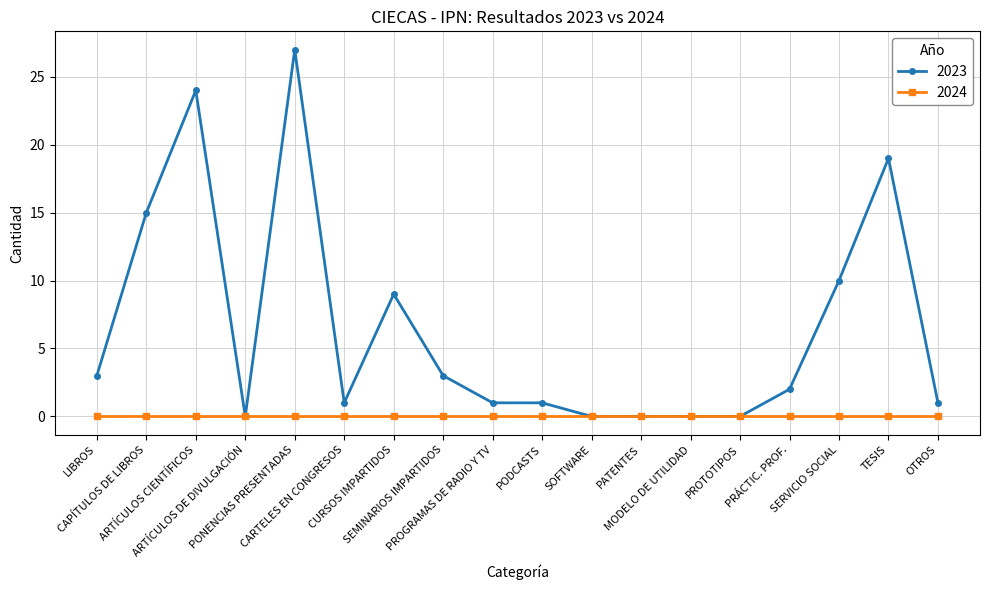

Which series has the widest spread of values?

2023